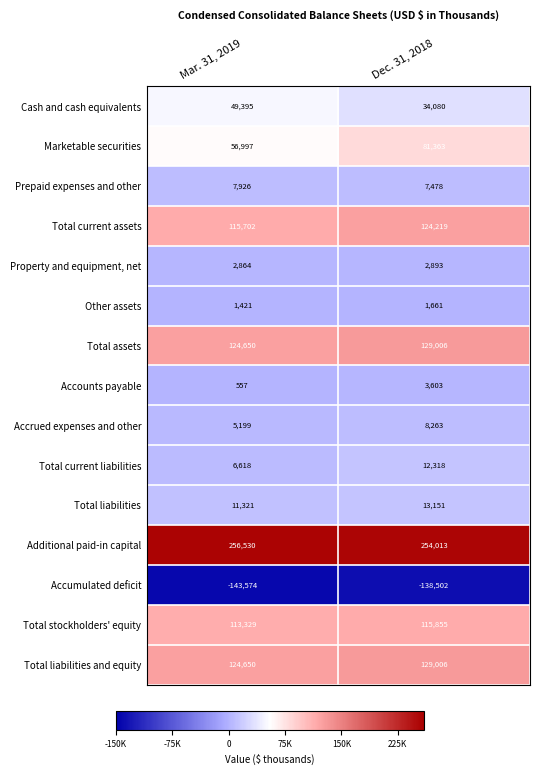

Where is Total stockholders' equity nearest to the value 114592?

Mar. 31, 2019